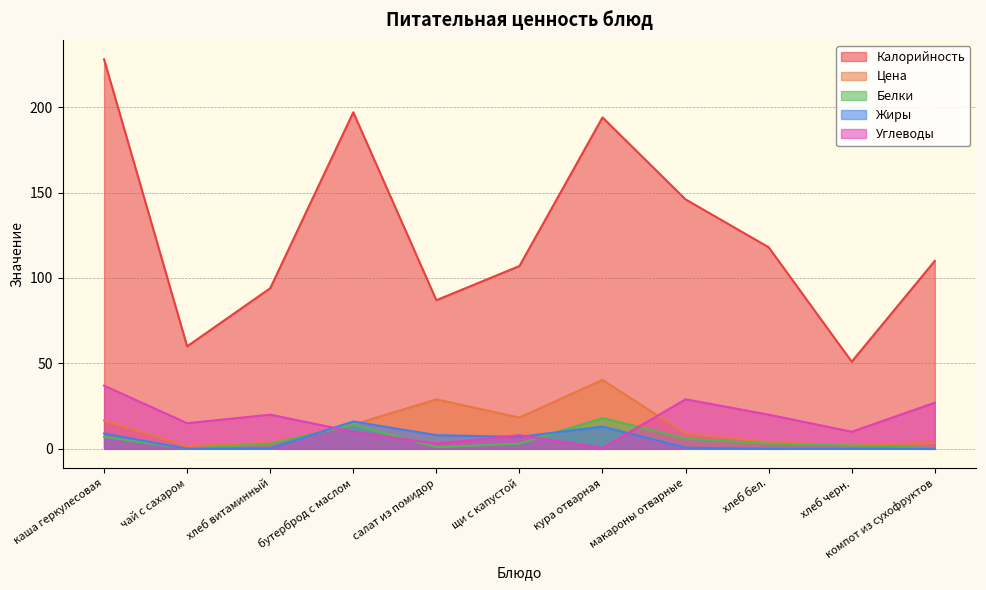

What is the lowest value of the Белки series?

0.1